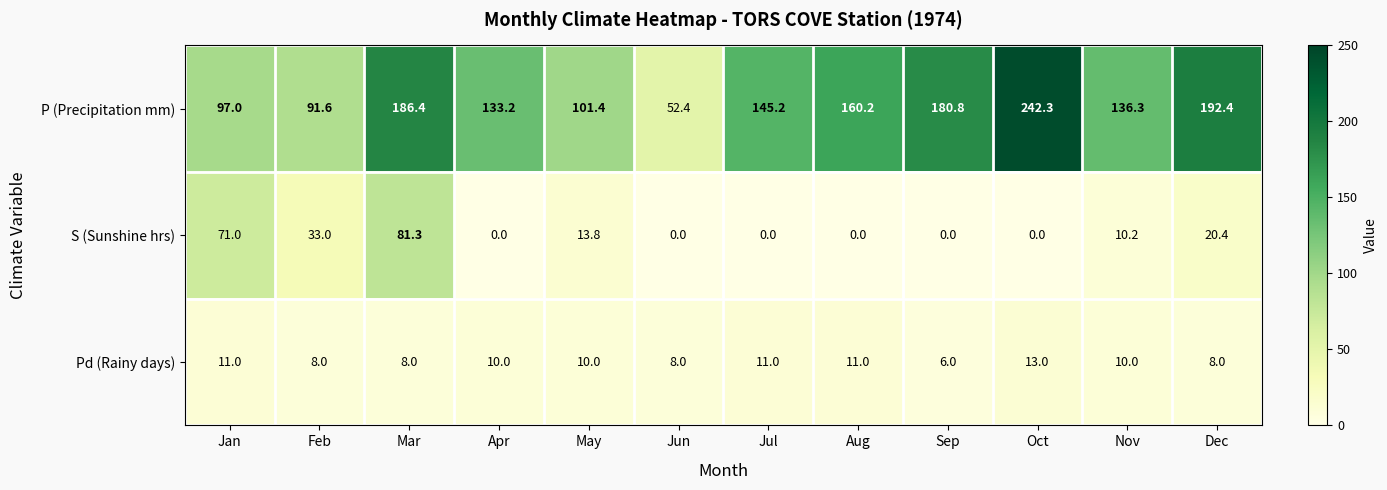

List the series in order of their peak value, highest first.

P (Precipitation mm), S (Sunshine hrs), Pd (Rainy days)